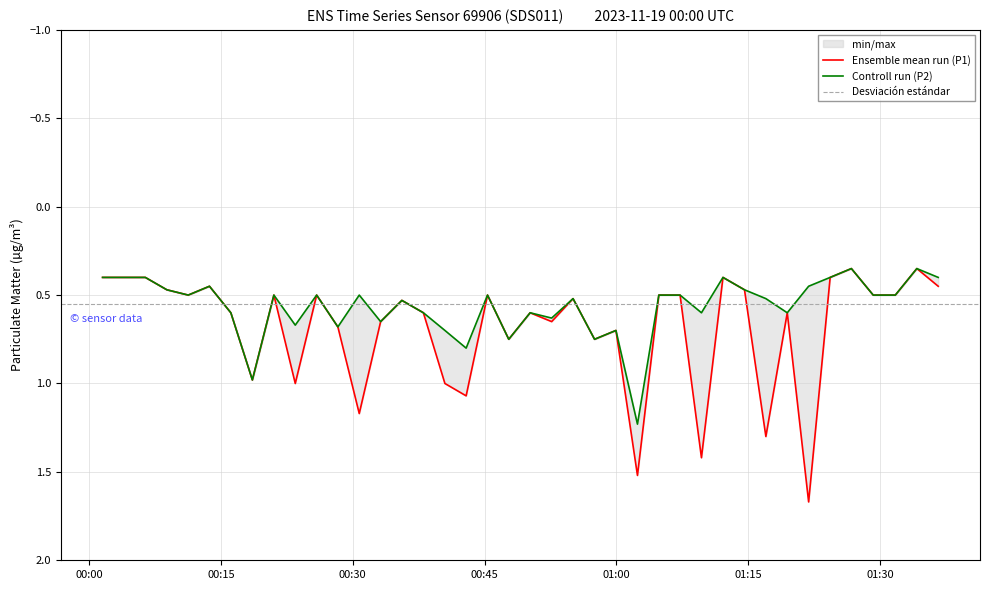

True or false: P2 and P1 intersect in this chart.

False